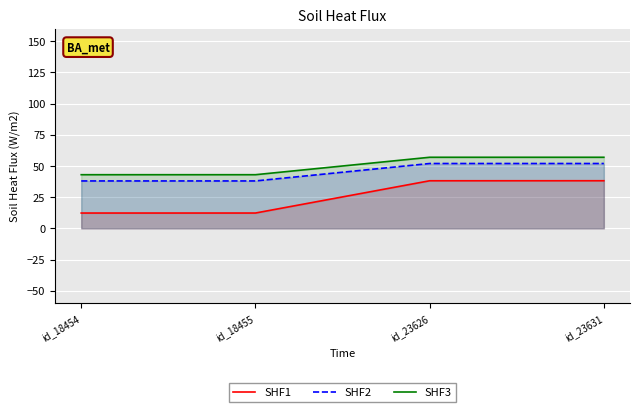

At how many categories does at least one series exceed 35?

40